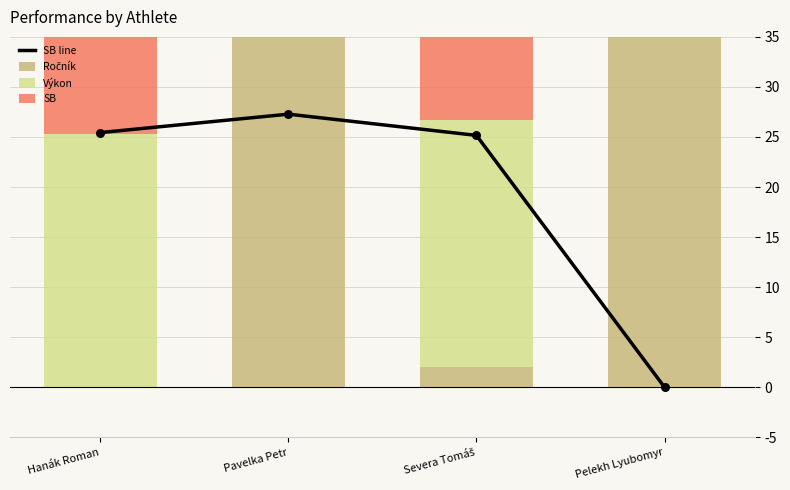

Which series contains the highest Y value?

Ročník